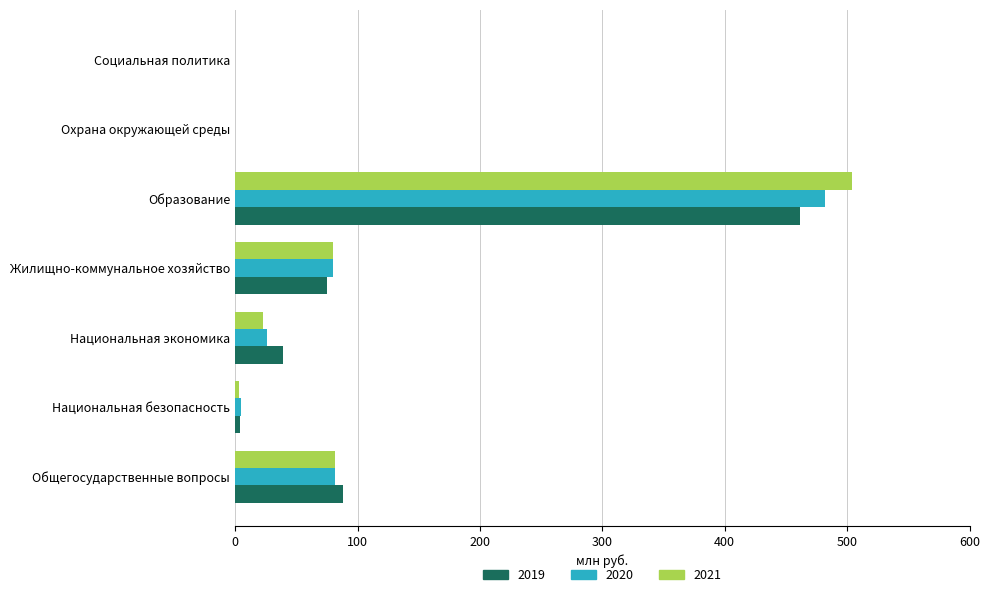

What is the maximum value shown in the chart?

504.1